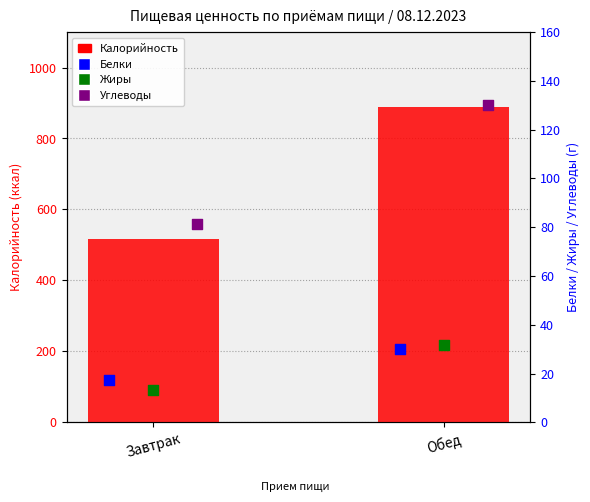

Which series has the widest spread of Y values?

Калорийность